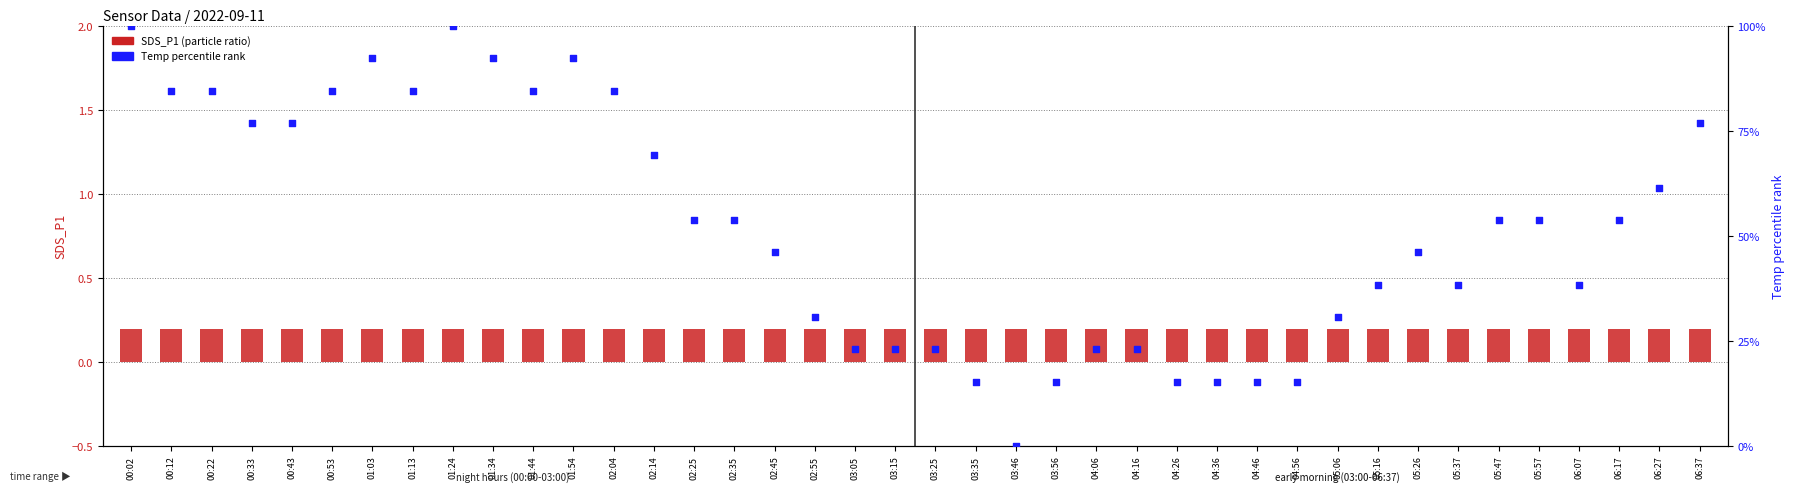

At which category is the sum across all series the highest?

00:02